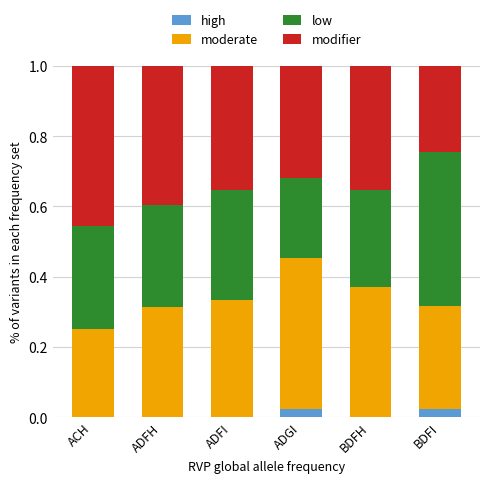

What is the total value across all series at ADGI?

1.0